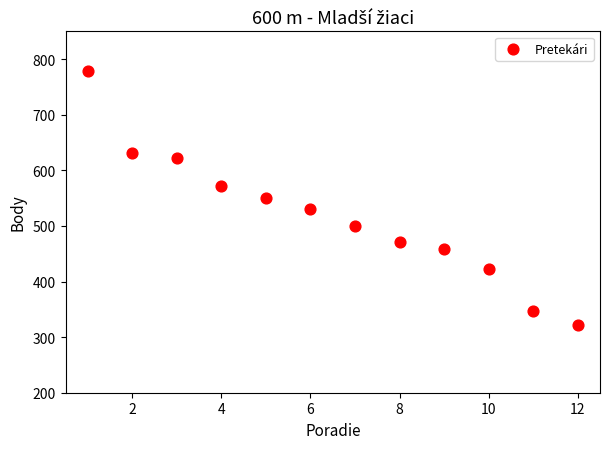

What is the range of X values (max minus min)?

11